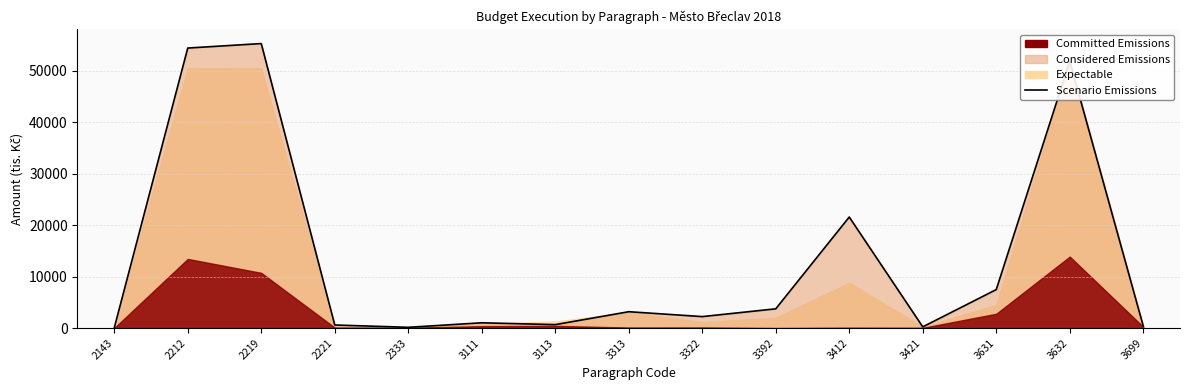

The chart shows a value of 398.0 at 3699. True or false?

True